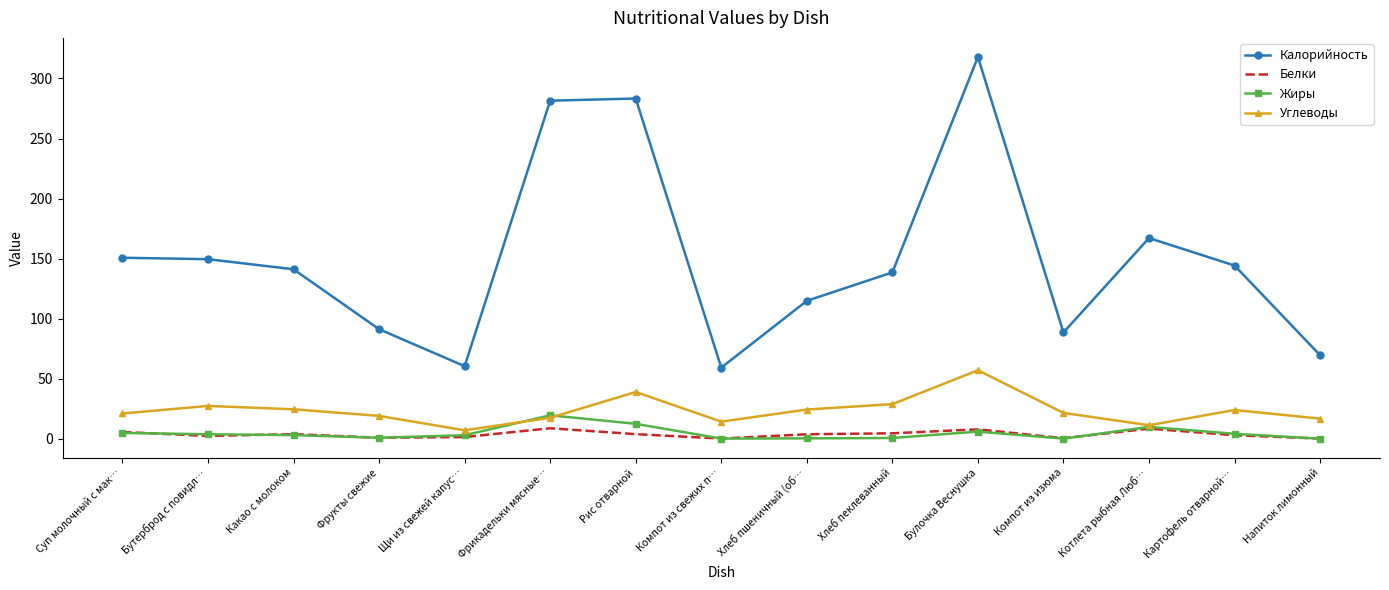

Which category has the highest value in the Углеводы series?

Булочка Веснушка